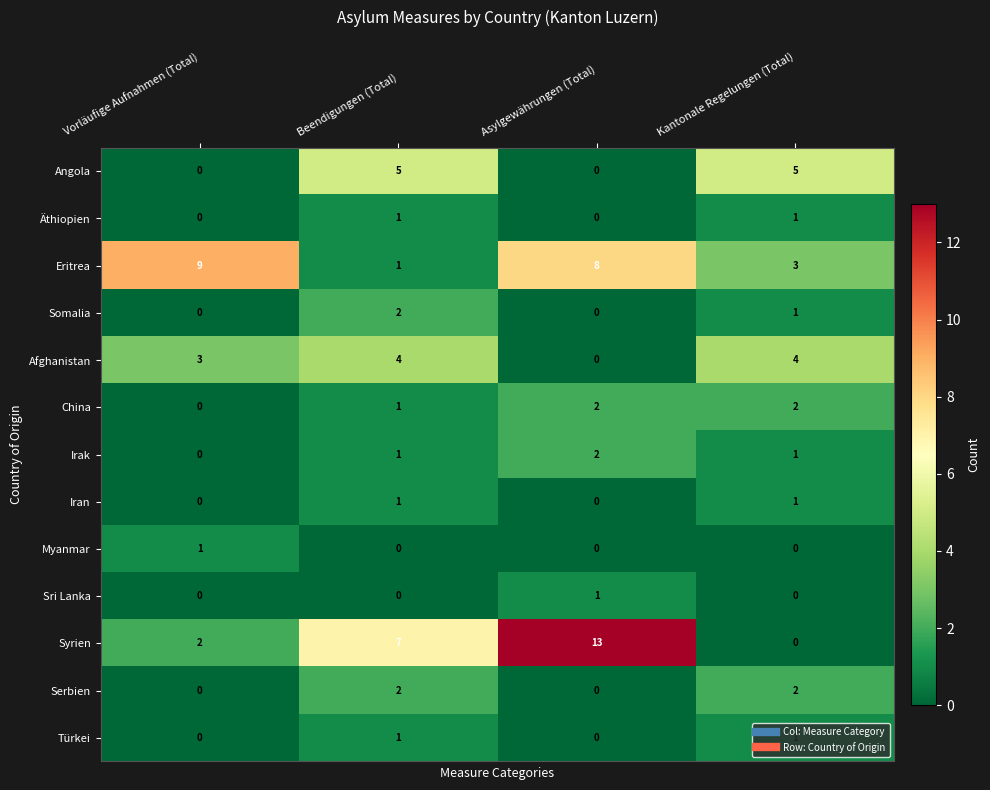

The Eritrea series shows 2 at Vorläufige Aufnahmen (Total). True or false?

False